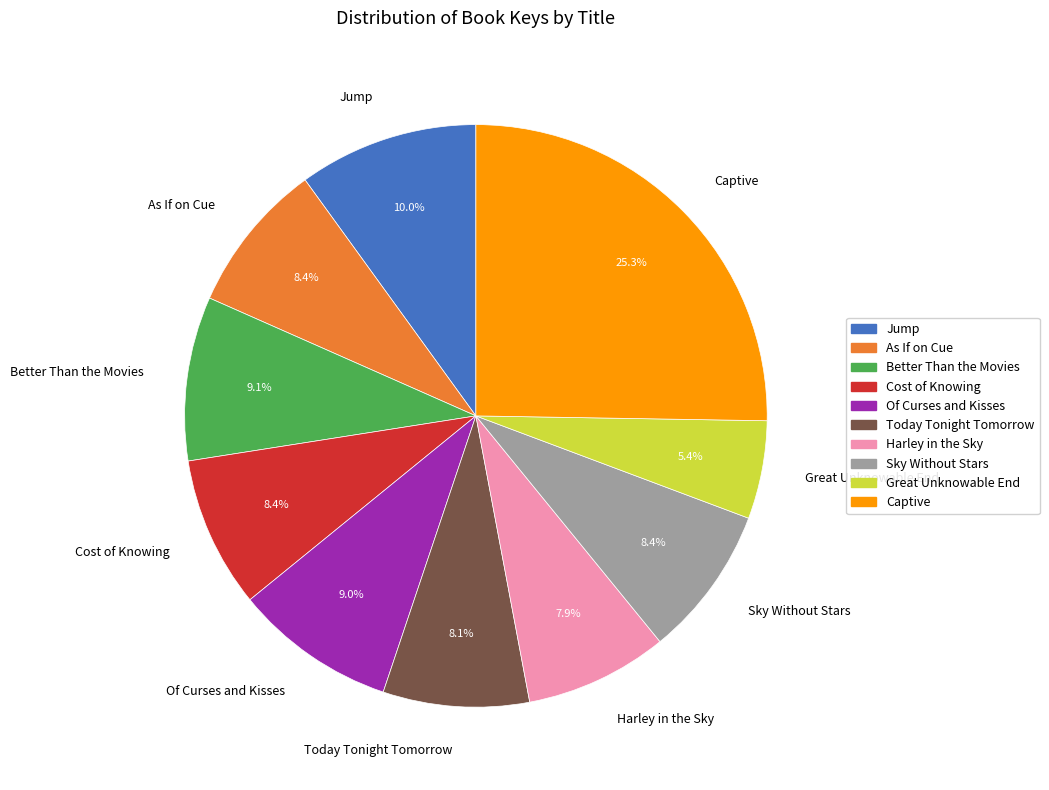

Is it true that Cost of Knowing is 8% of the pie?

True